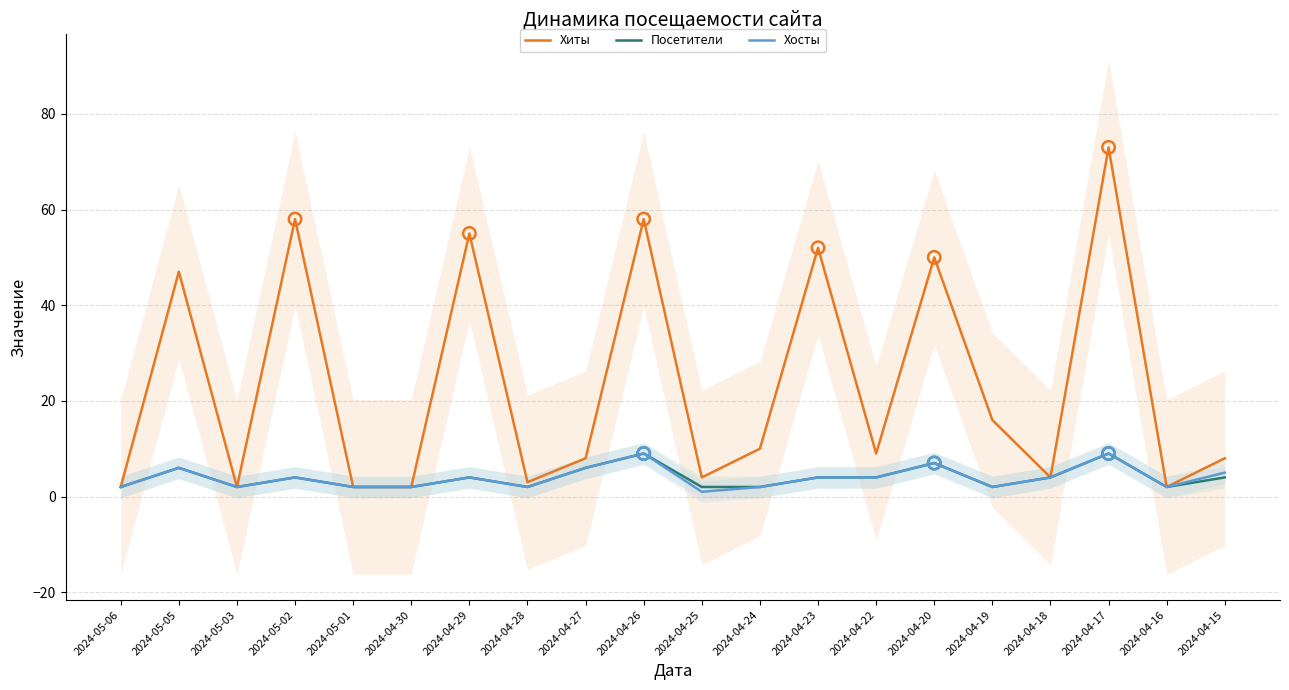

Is the value of Хосты at 2024-05-01 greater than the value of Посетители at 2024-04-26?

No